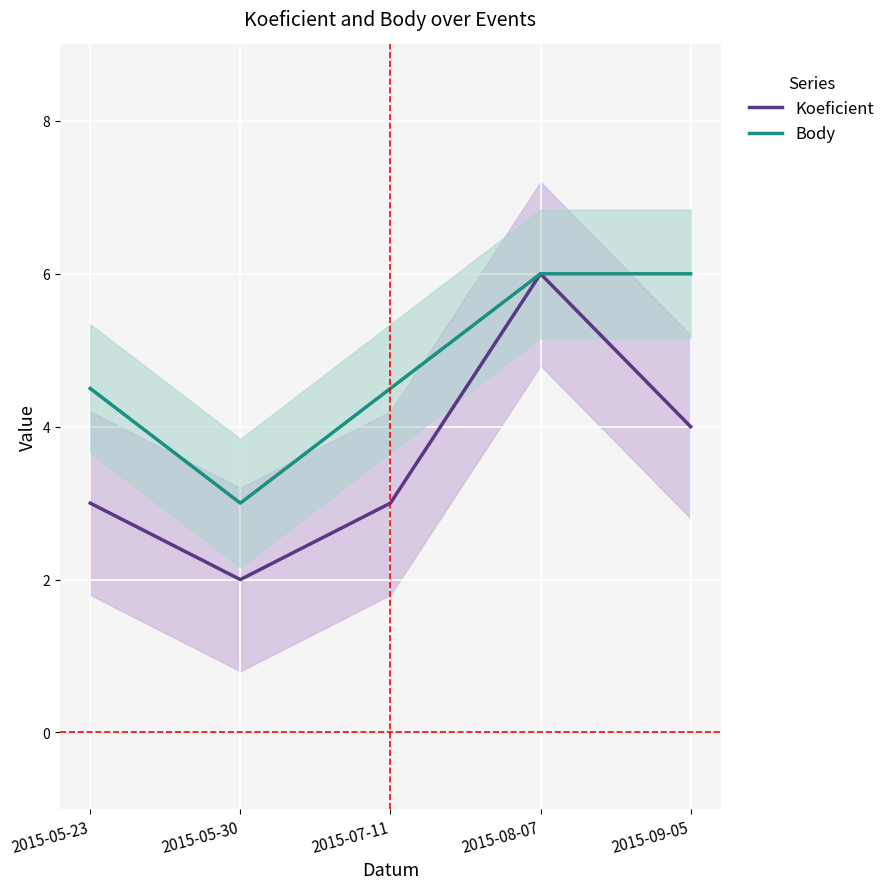

At 2015-08-07, list the series in order from largest to smallest.

Koeficient, Body